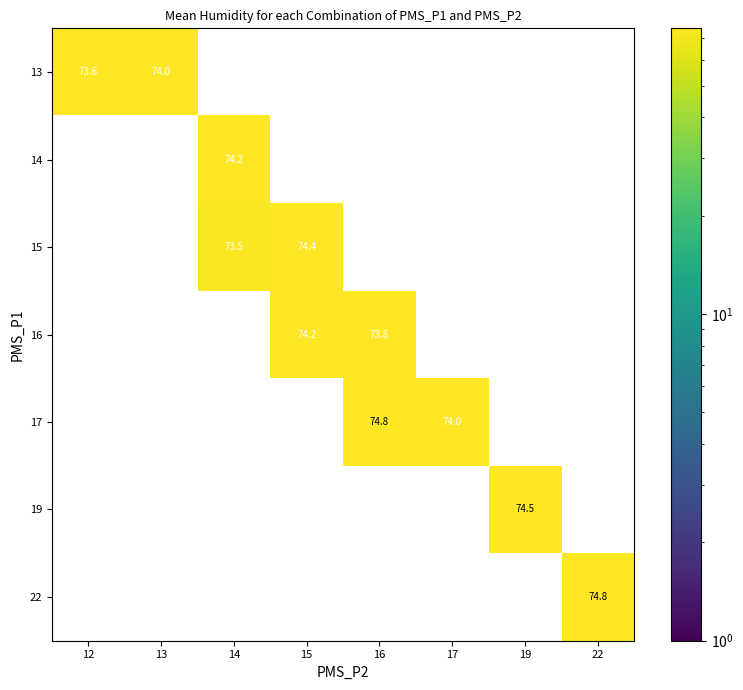

What is the lowest value of the 13 series?

73.6